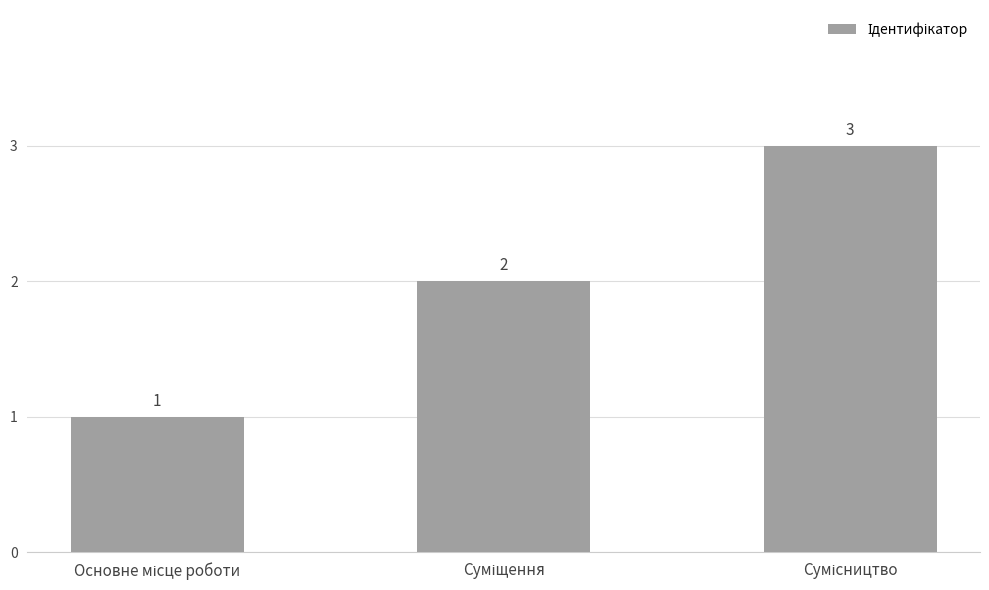

What is the sum of all values?

6